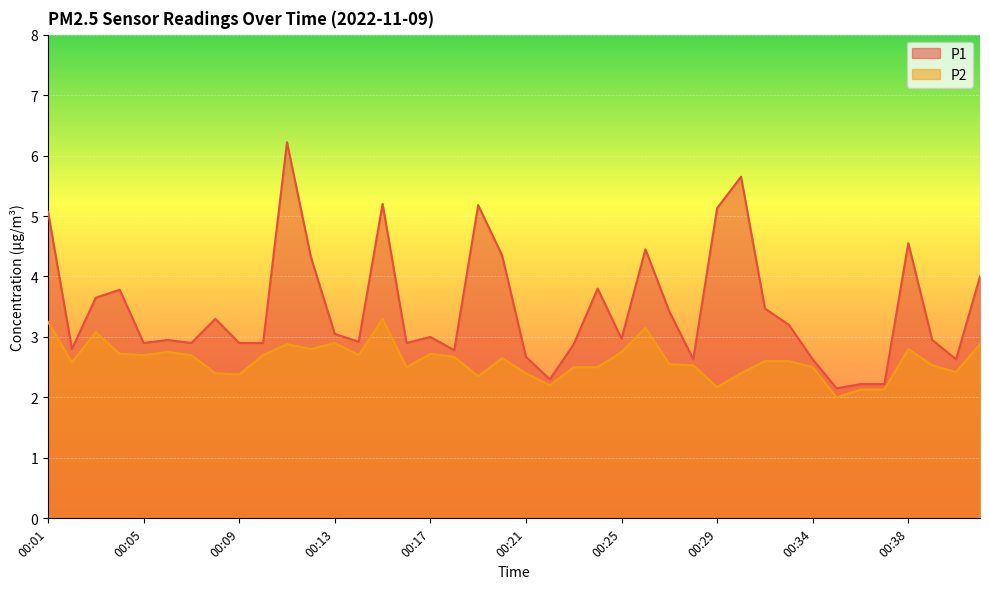

At which category does P1 reach its first local valley?

00:02